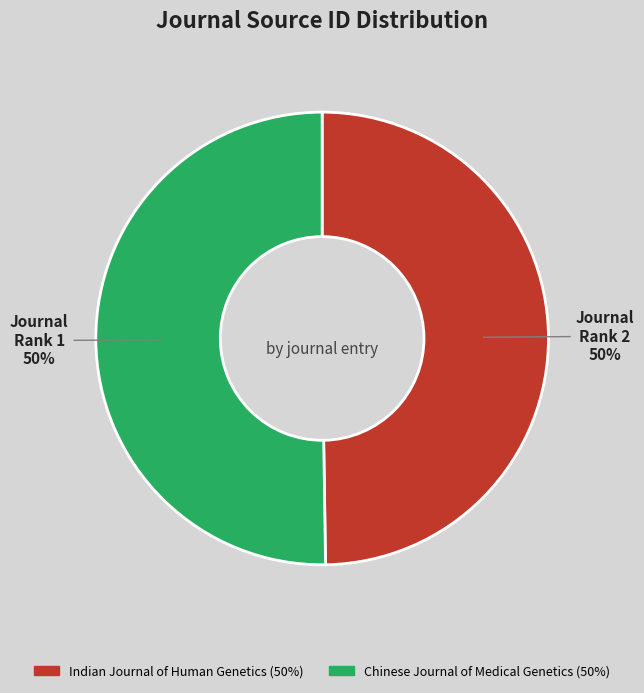

To the nearest percent, what portion does Indian Journal of Human Genetics represent?

50%